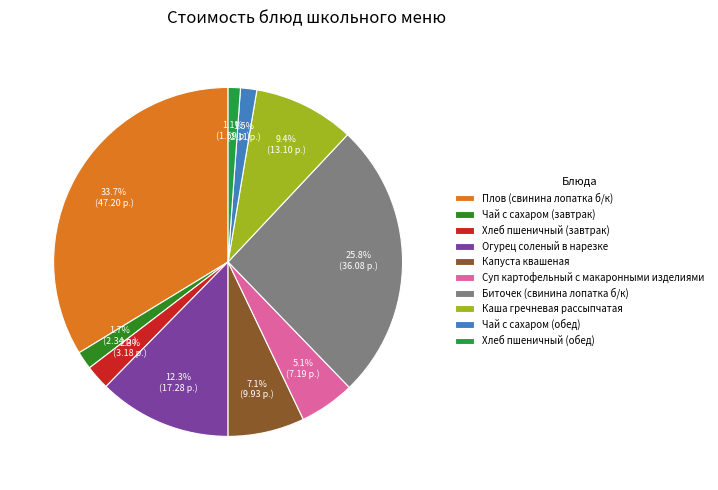

Between Биточек (свинина лопатка б/к) and Чай с сахаром (обед), which is larger?

Биточек (свинина лопатка б/к)